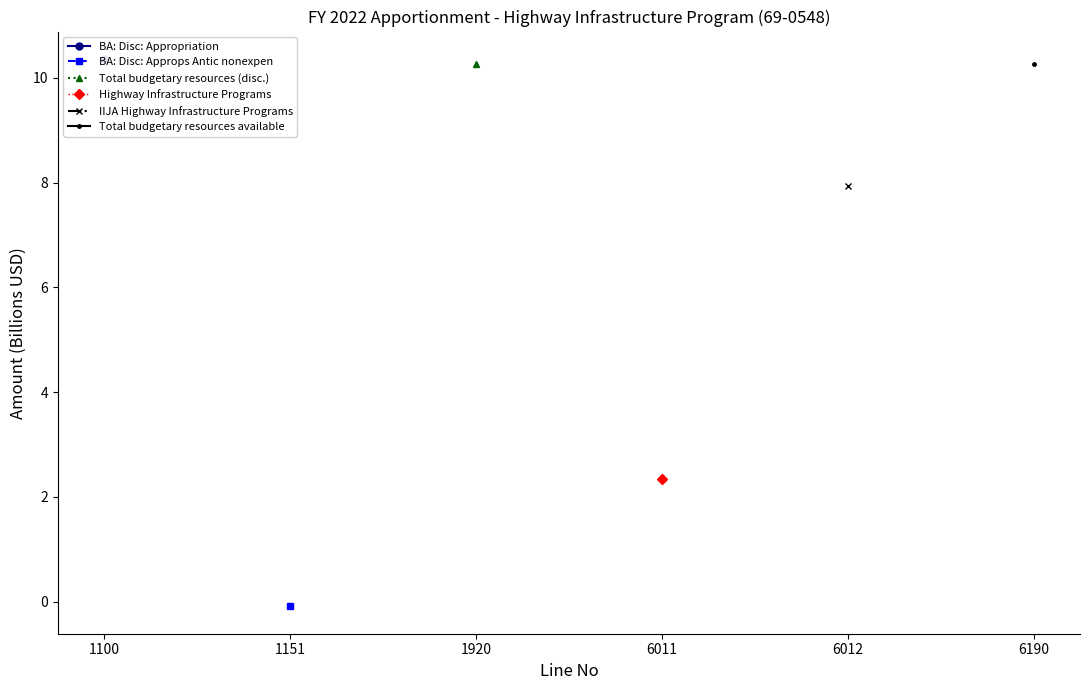

Count the number of data series in this chart.

6